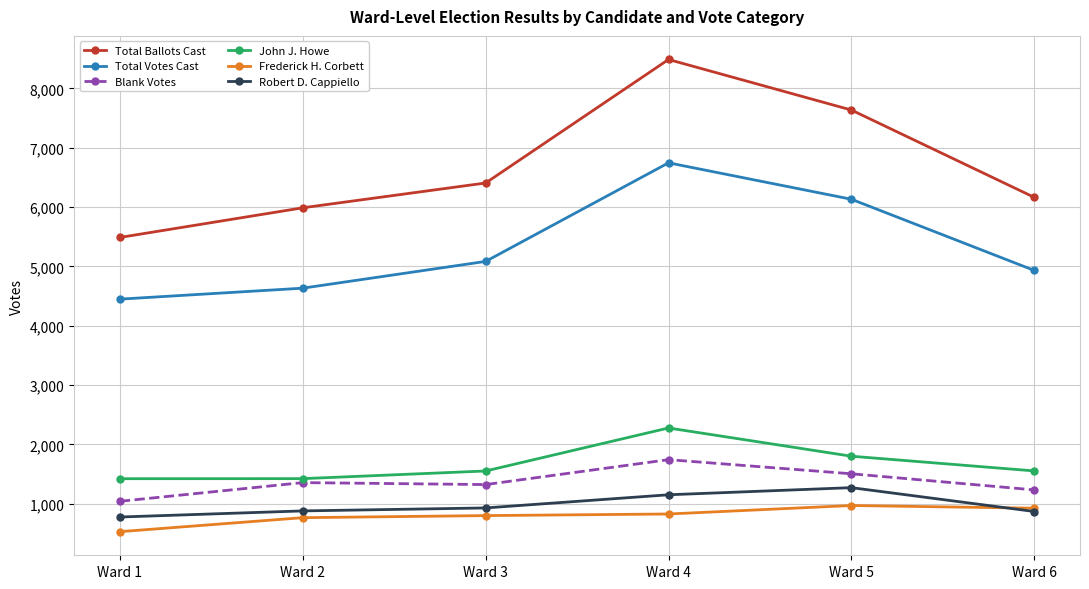

What is the sum of the Total Ballots Cast values at Ward 6 and Ward 4?

14652